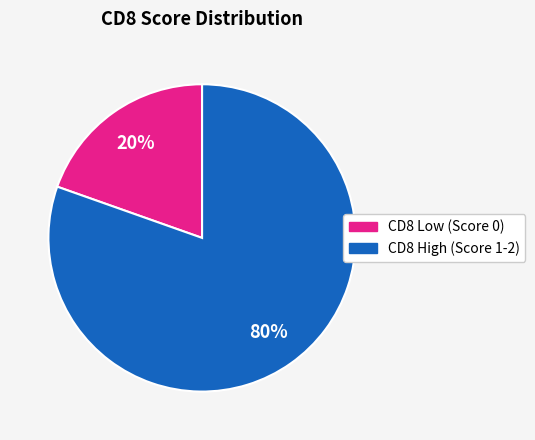

Does any single category account for the majority?

Yes